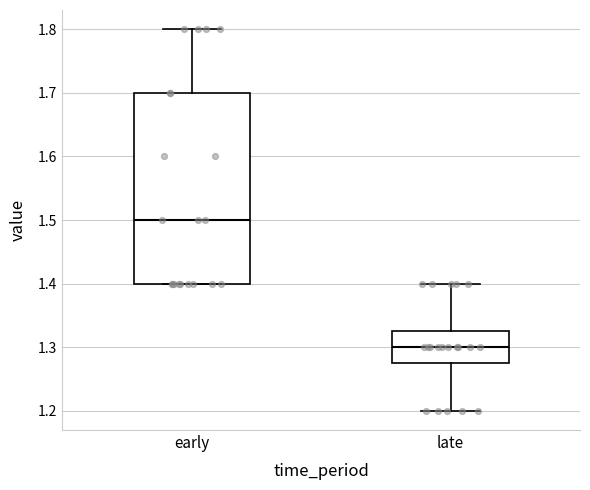

Where is the lower edge of the box for early on the y-axis? The values are not printed on the chart, so give them approximately, as read against the axis.

1.40